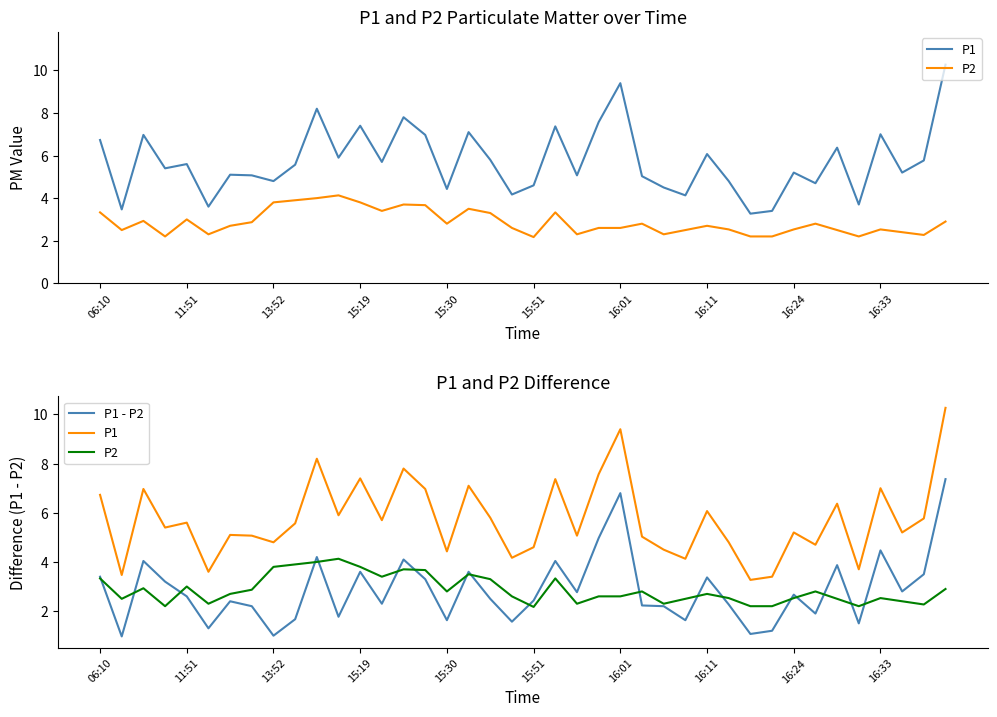

Which category has the highest value across all series?

39